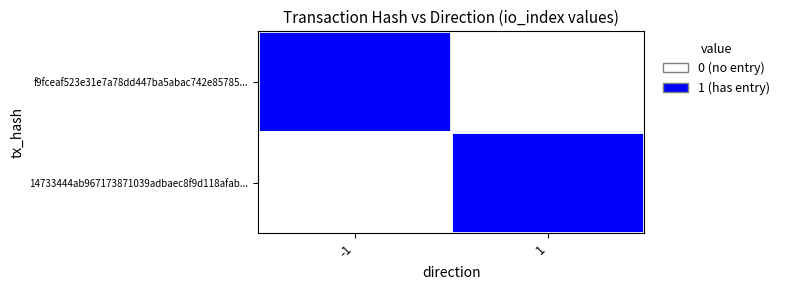

Between 1 and -1, which is larger?

-1